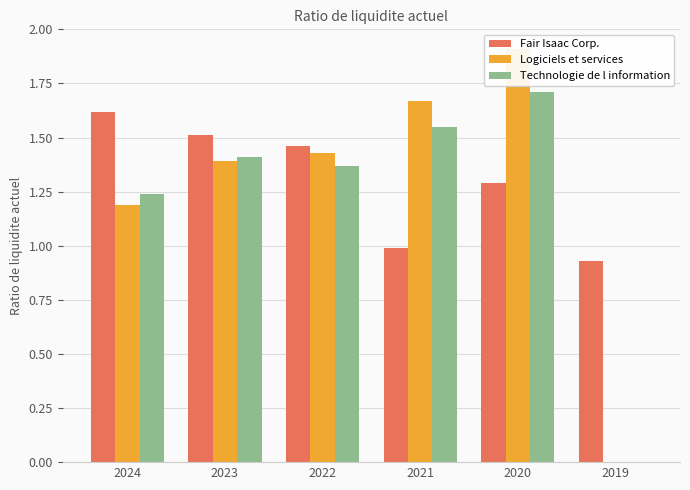

What is the value of the Technologie de l information bar at the 1st from the left?

1.2